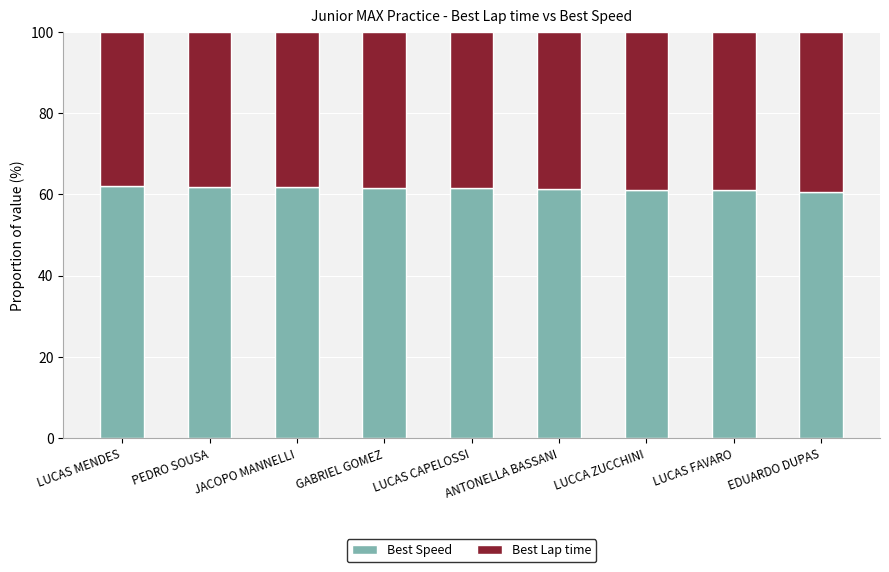

What value does the Best Speed series have at EDUARDO DUPAS?

60.7